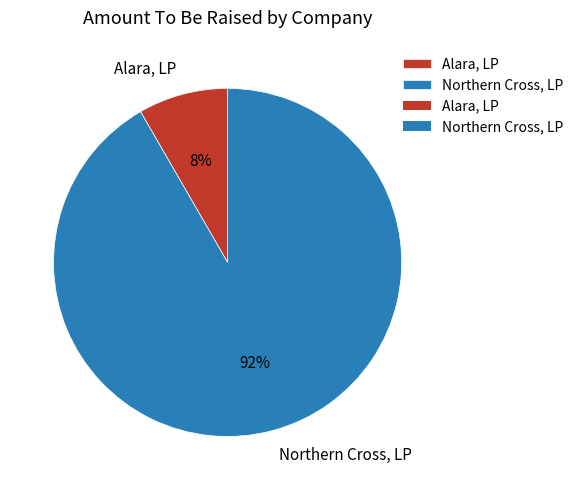

Rank the categories by value from lowest to highest.

Alara, LP, Northern Cross, LP